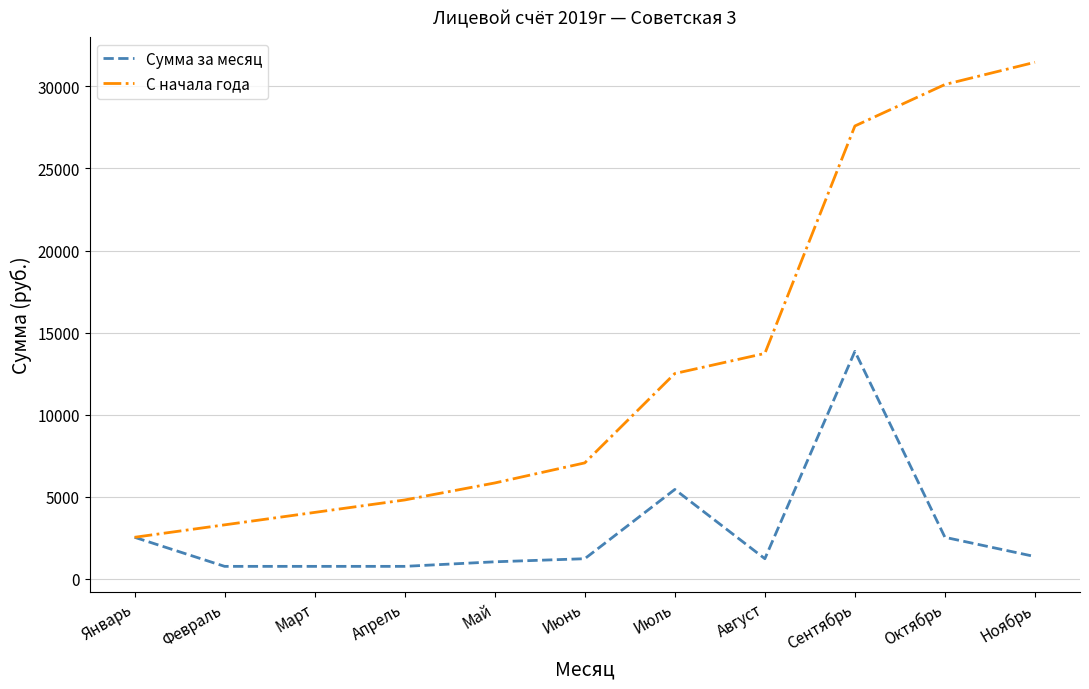

What is the maximum value shown in the chart?

31468.7